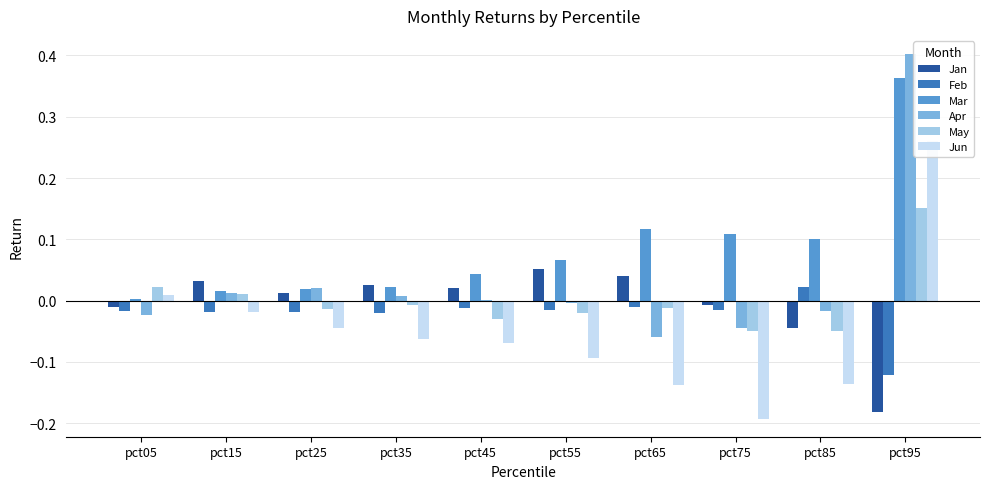

At which label is Mar closest to 0?

pct05